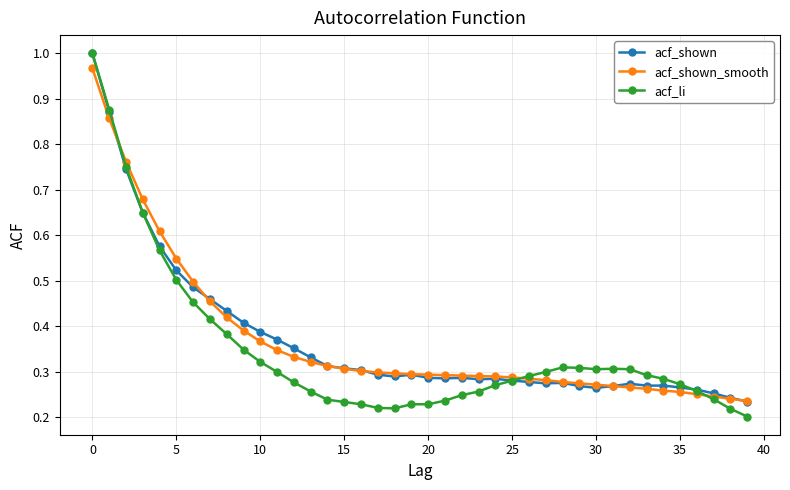

Which series has the largest range (max minus min)?

acf_li